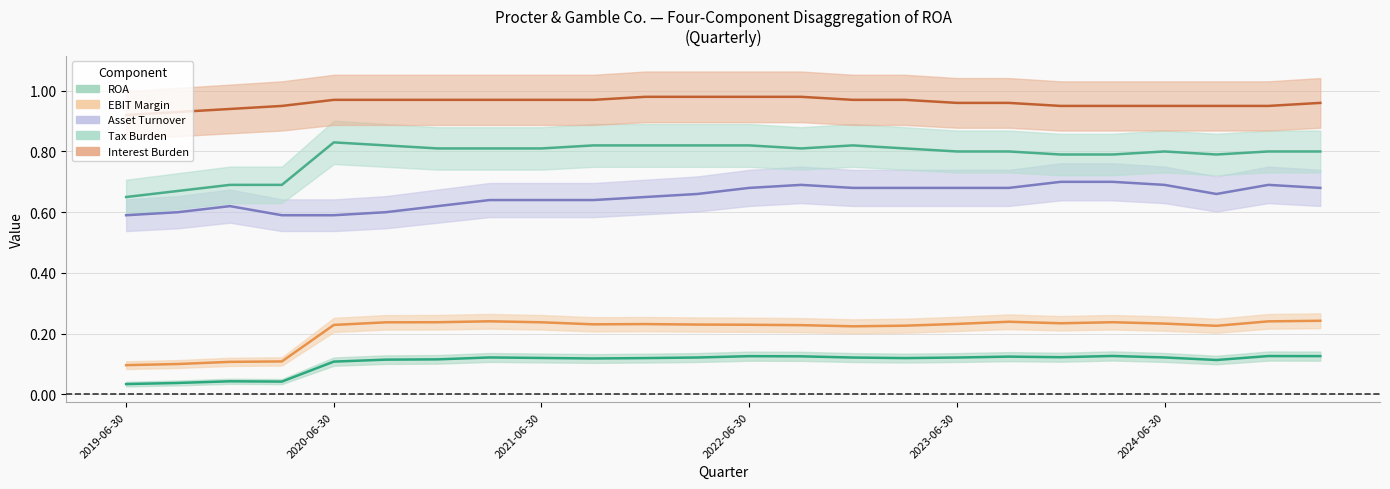

Reading right to left, extract all data points from this chart.

ROA: 2025-03-31=0.1	2024-12-31=0.1	2024-09-30=0.1	2024-06-30=0.1	2024-03-31=0.1	2023-12-31=0.1	2023-09-30=0.1	2023-06-30=0.1	2023-03-31=0.1	2022-12-31=0.1	2022-09-30=0.1	2022-06-30=0.1	2022-03-31=0.1	2021-12-31=0.1	2021-09-30=0.1	2021-06-30=0.1	2021-03-31=0.1	2020-12-31=0.1	2020-09-30=0.1	2020-06-30=0.1	2020-03-31=0.0	2019-12-31=0.0	2019-09-30=0.0	2019-06-30=0.0
EBIT Margin: 2025-03-31=0.2	2024-12-31=0.2	2024-09-30=0.2	2024-06-30=0.2	2024-03-31=0.2	2023-12-31=0.2	2023-09-30=0.2	2023-06-30=0.2	2023-03-31=0.2	2022-12-31=0.2	2022-09-30=0.2	2022-06-30=0.2	2022-03-31=0.2	2021-12-31=0.2	2021-09-30=0.2	2021-06-30=0.2	2021-03-31=0.2	2020-12-31=0.2	2020-09-30=0.2	2020-06-30=0.2	2020-03-31=0.1	2019-12-31=0.1	2019-09-30=0.1	2019-06-30=0.1
Asset Turnover: 2025-03-31=0.7	2024-12-31=0.7	2024-09-30=0.7	2024-06-30=0.7	2024-03-31=0.7	2023-12-31=0.7	2023-09-30=0.7	2023-06-30=0.7	2023-03-31=0.7	2022-12-31=0.7	2022-09-30=0.7	2022-06-30=0.7	2022-03-31=0.7	2021-12-31=0.7	2021-09-30=0.6	2021-06-30=0.6	2021-03-31=0.6	2020-12-31=0.6	2020-09-30=0.6	2020-06-30=0.6	2020-03-31=0.6	2019-12-31=0.6	2019-09-30=0.6	2019-06-30=0.6
Tax Burden: 2025-03-31=0.8	2024-12-31=0.8	2024-09-30=0.8	2024-06-30=0.8	2024-03-31=0.8	2023-12-31=0.8	2023-09-30=0.8	2023-06-30=0.8	2023-03-31=0.8	2022-12-31=0.8	2022-09-30=0.8	2022-06-30=0.8	2022-03-31=0.8	2021-12-31=0.8	2021-09-30=0.8	2021-06-30=0.8	2021-03-31=0.8	2020-12-31=0.8	2020-09-30=0.8	2020-06-30=0.8	2020-03-31=0.7	2019-12-31=0.7	2019-09-30=0.7	2019-06-30=0.7
Interest Burden: 2025-03-31=1.0	2024-12-31=0.9	2024-09-30=0.9	2024-06-30=0.9	2024-03-31=0.9	2023-12-31=0.9	2023-09-30=1.0	2023-06-30=1.0	2023-03-31=1.0	2022-12-31=1.0	2022-09-30=1.0	2022-06-30=1.0	2022-03-31=1.0	2021-12-31=1.0	2021-09-30=1.0	2021-06-30=1.0	2021-03-31=1.0	2020-12-31=1.0	2020-09-30=1.0	2020-06-30=1.0	2020-03-31=0.9	2019-12-31=0.9	2019-09-30=0.9	2019-06-30=0.9